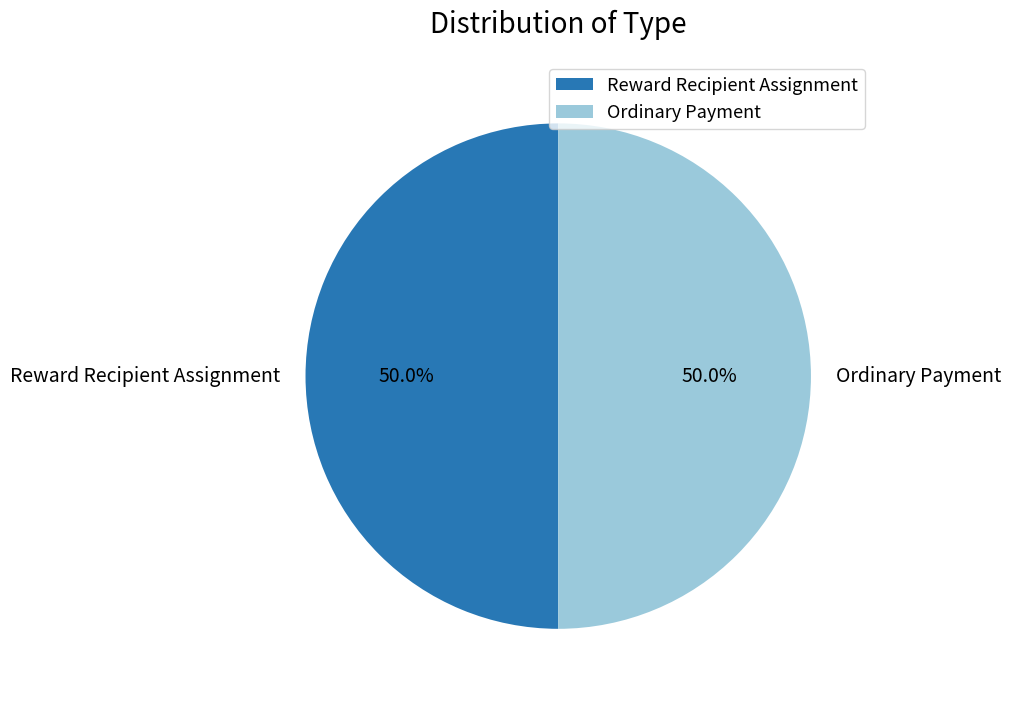

Is the sum of Ordinary Payment and Reward Recipient Assignment greater than half?

Yes